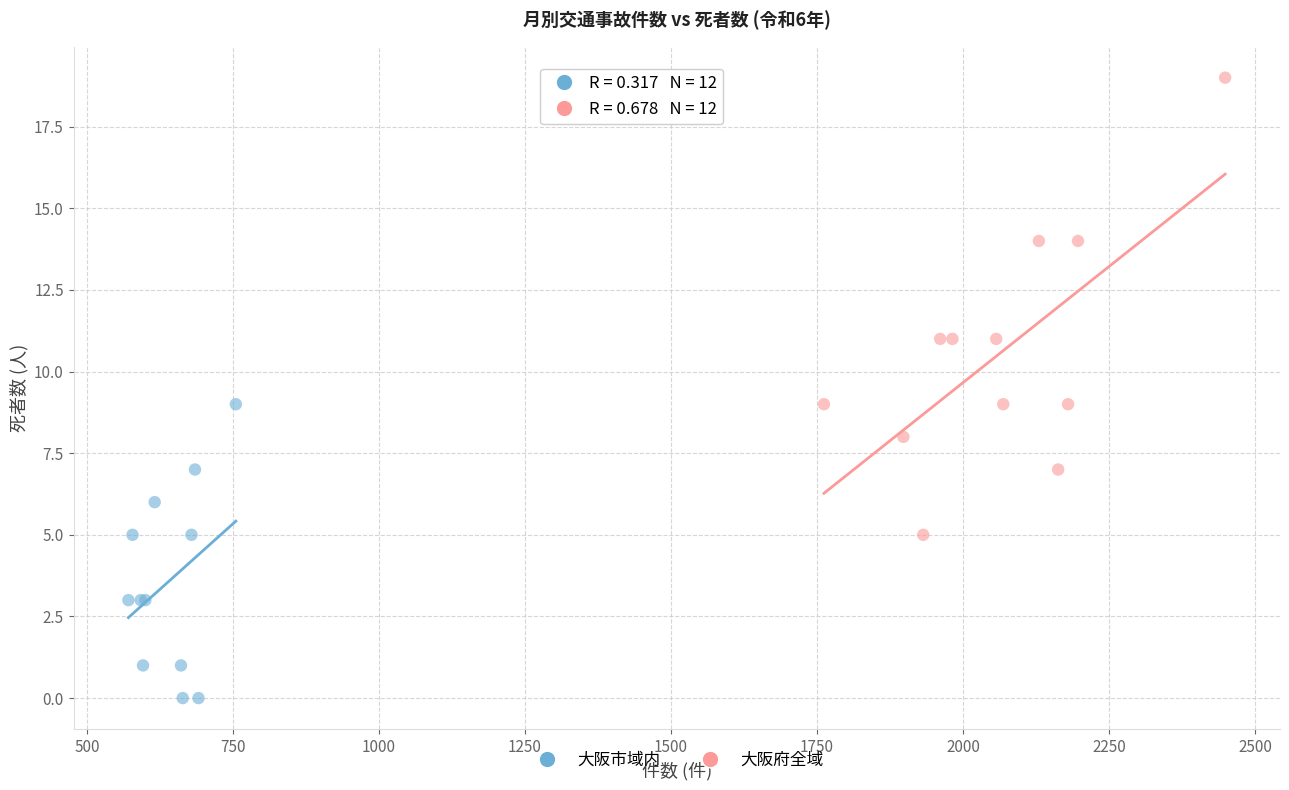

Which series contains the lowest Y value?

大阪市域内